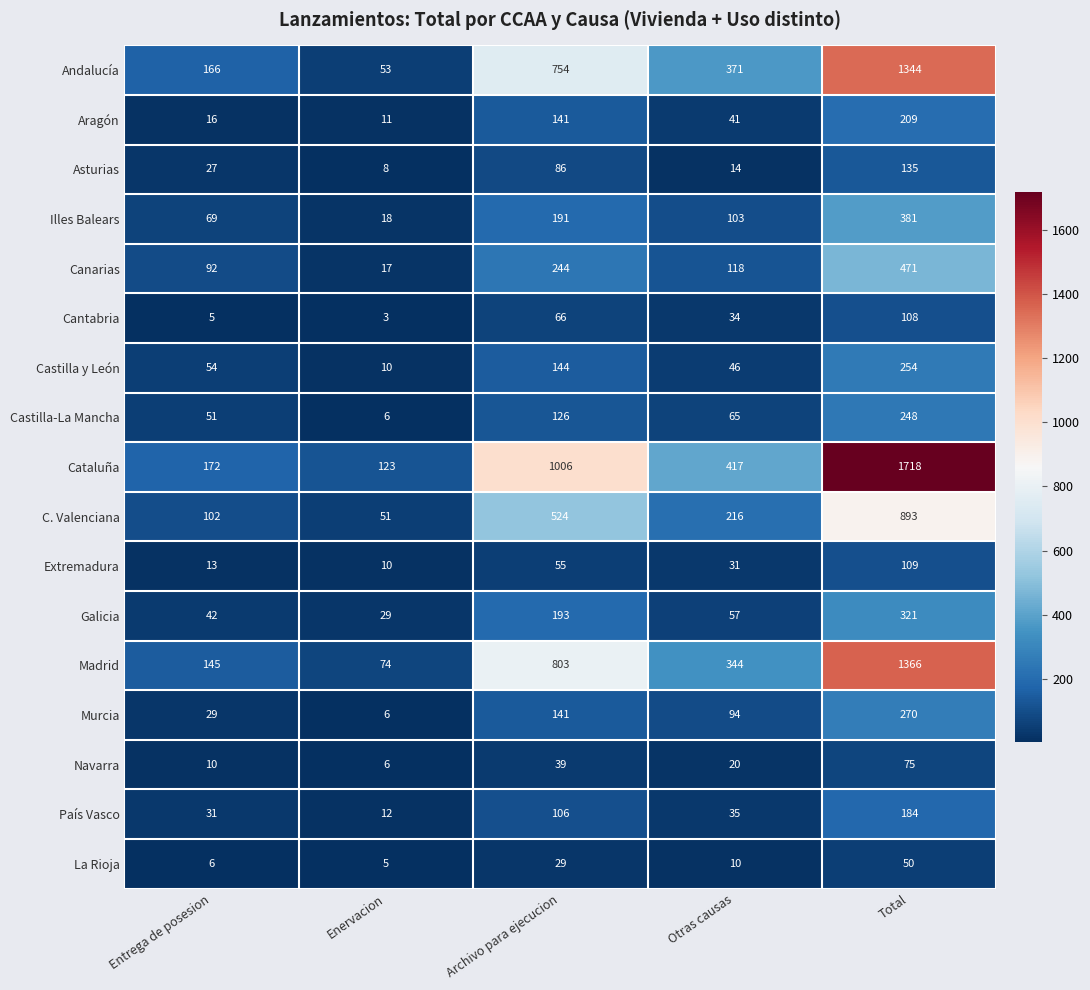

What is the spread (max minus min) of values at Total?

1668